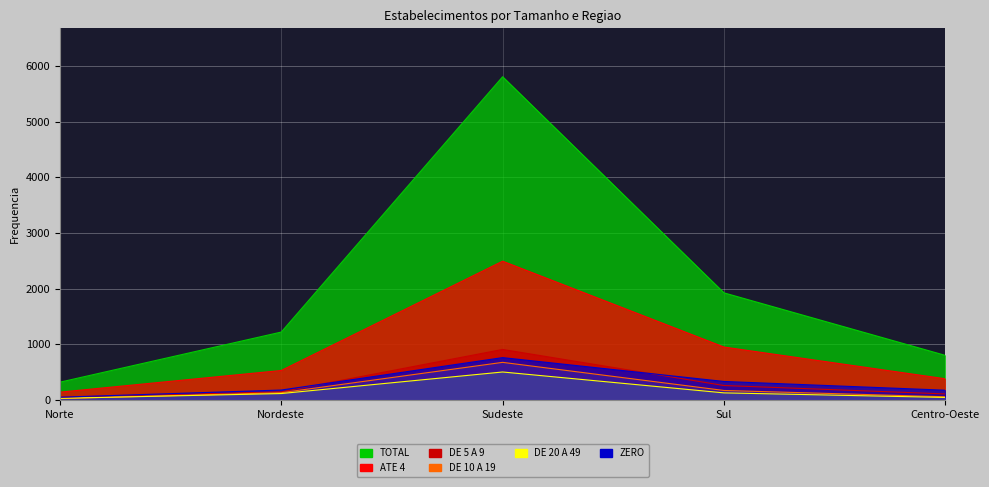

What is the difference between the DE 10 A 19 values at Sudeste and Sul?

505